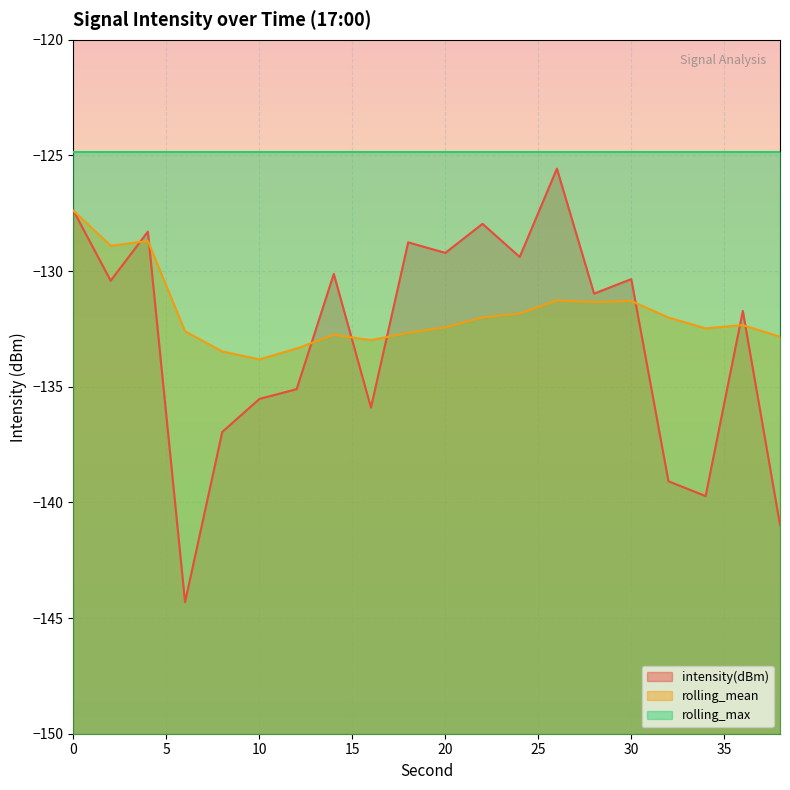

At which label does intensity(dBm) reach its peak?

26